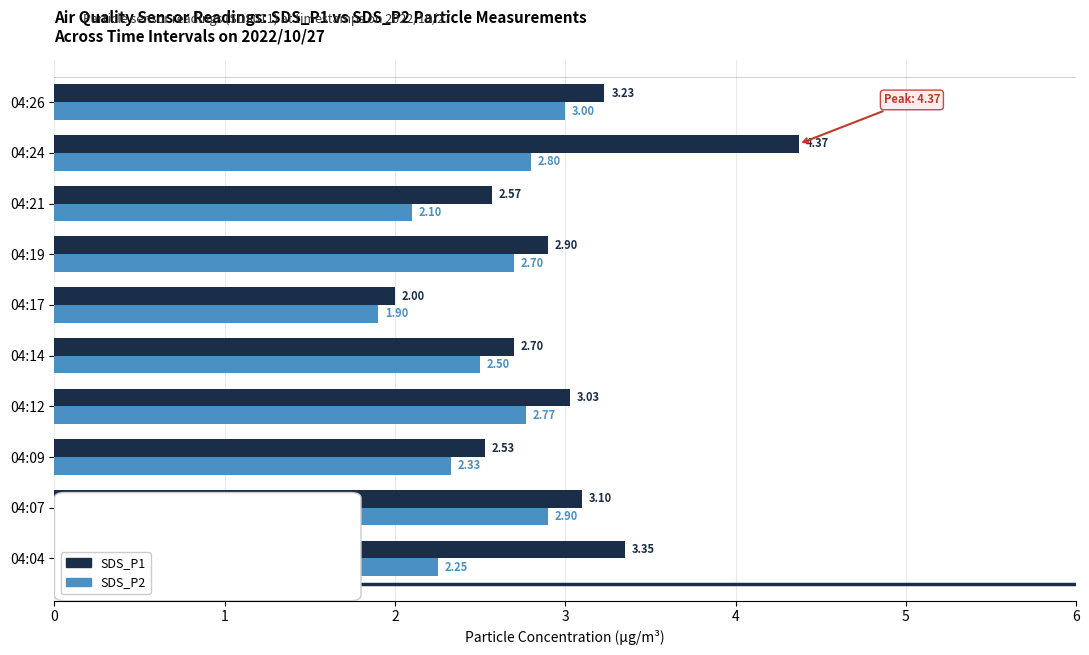

What is the total value across all series at 04:07?

6.0